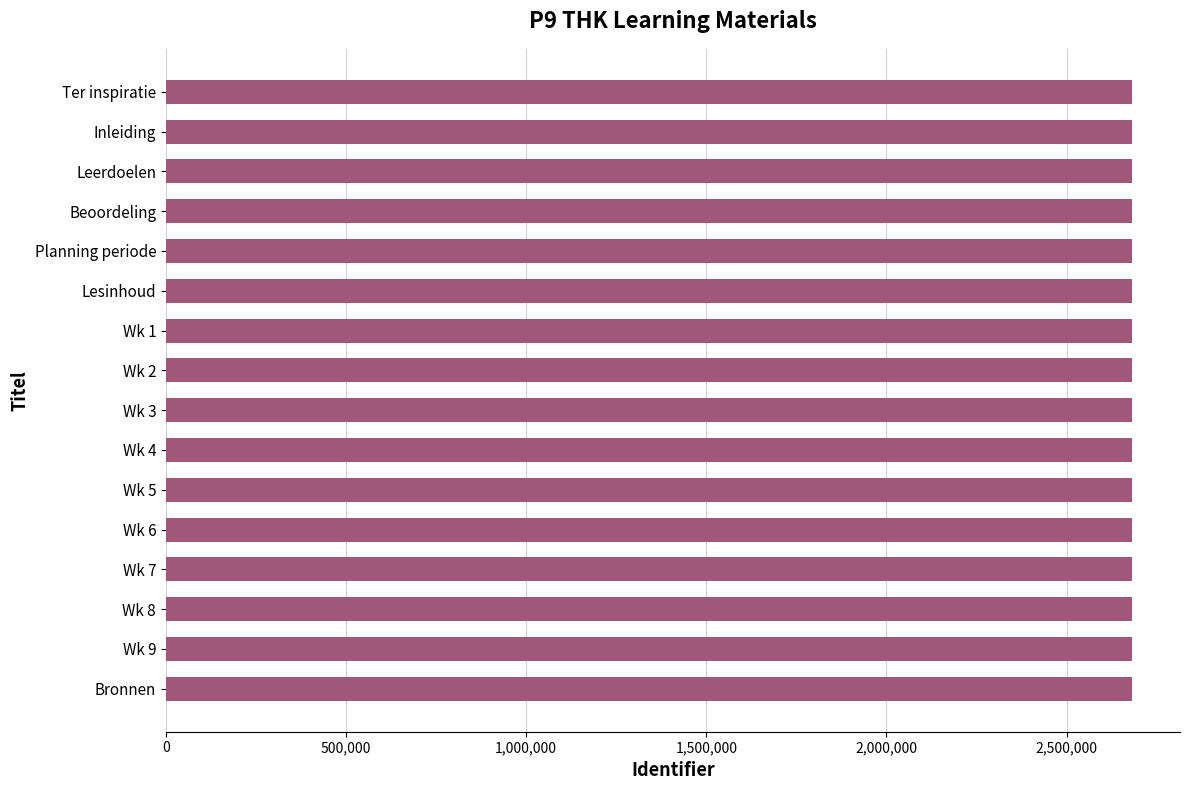

What is the greatest value displayed?

2680802